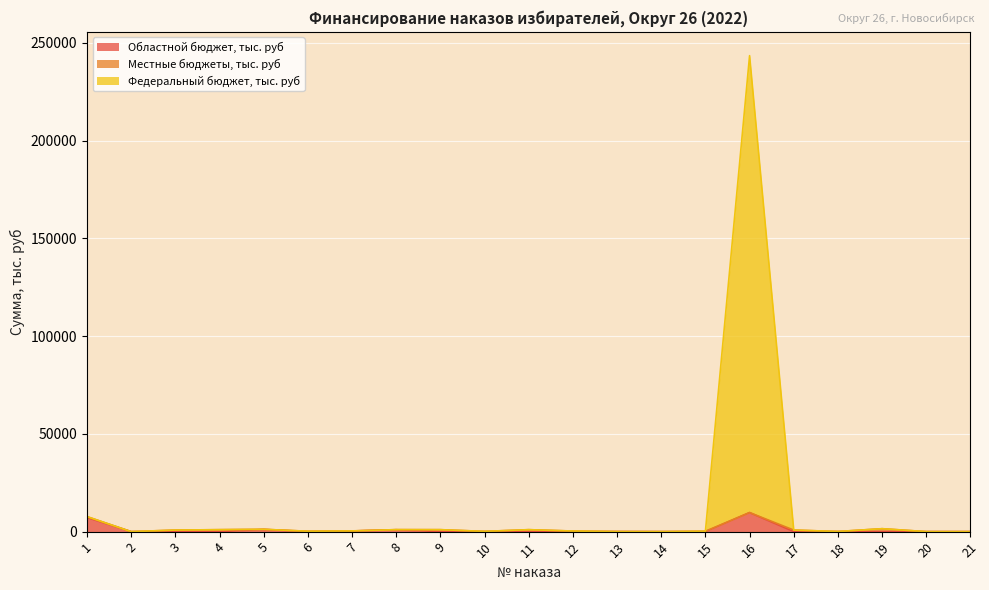

At how many categories does at least one series exceed 184004?

1